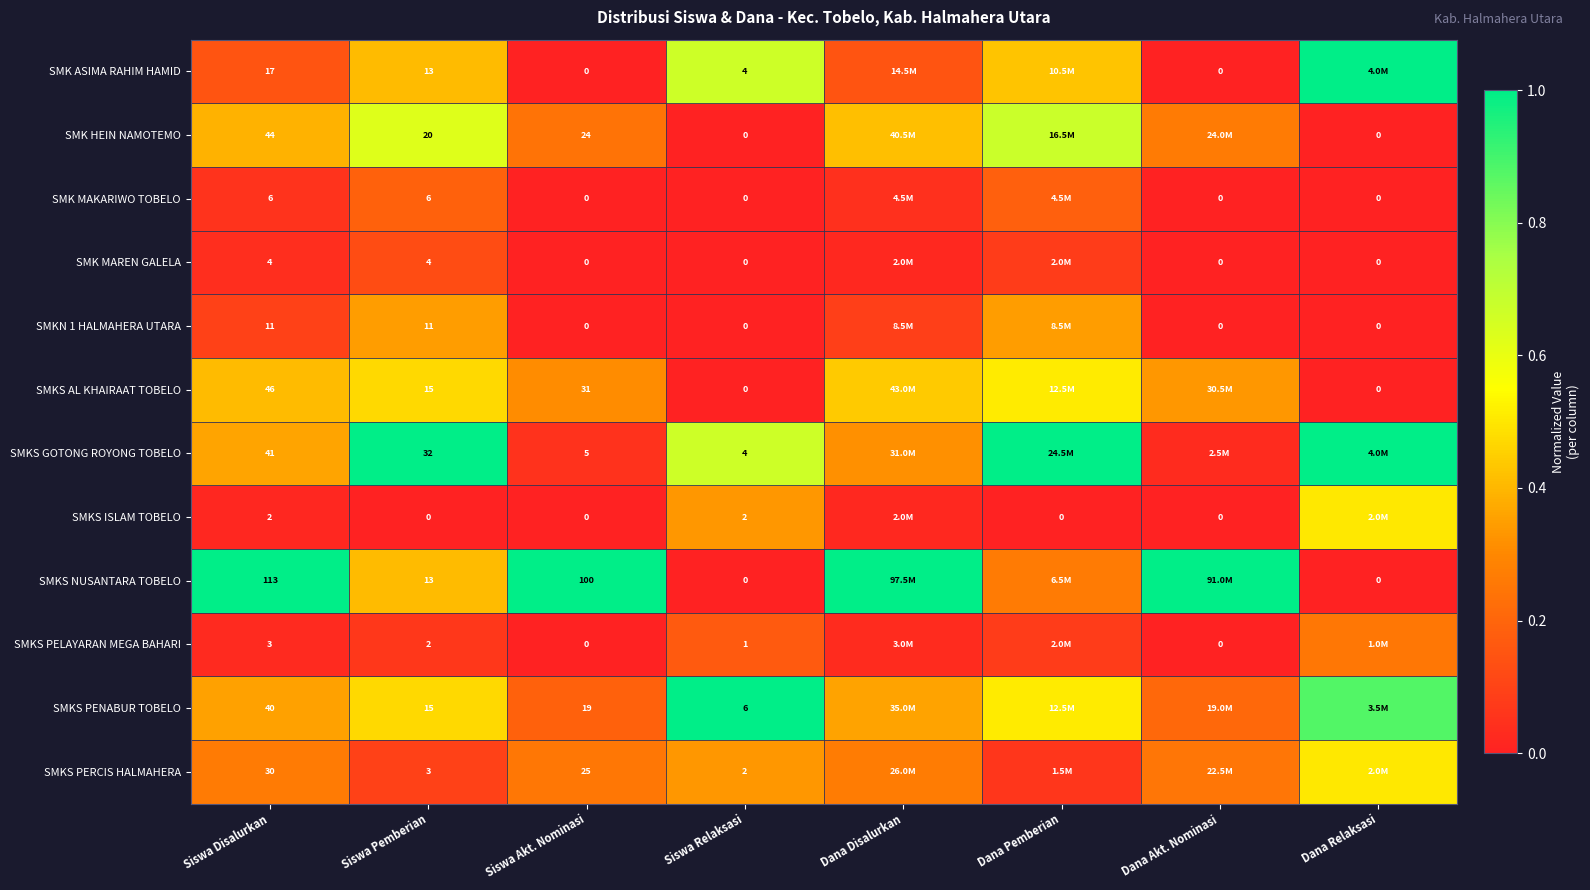

What value does the SMKS AL KHAIRAAT TOBELO series have at Dana Disalurkan?

0.4